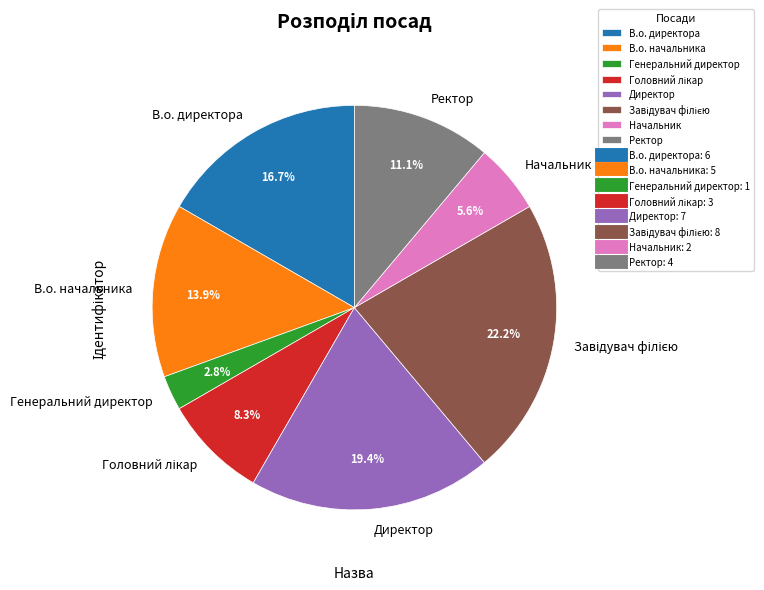

How many slices are in this pie chart?

8